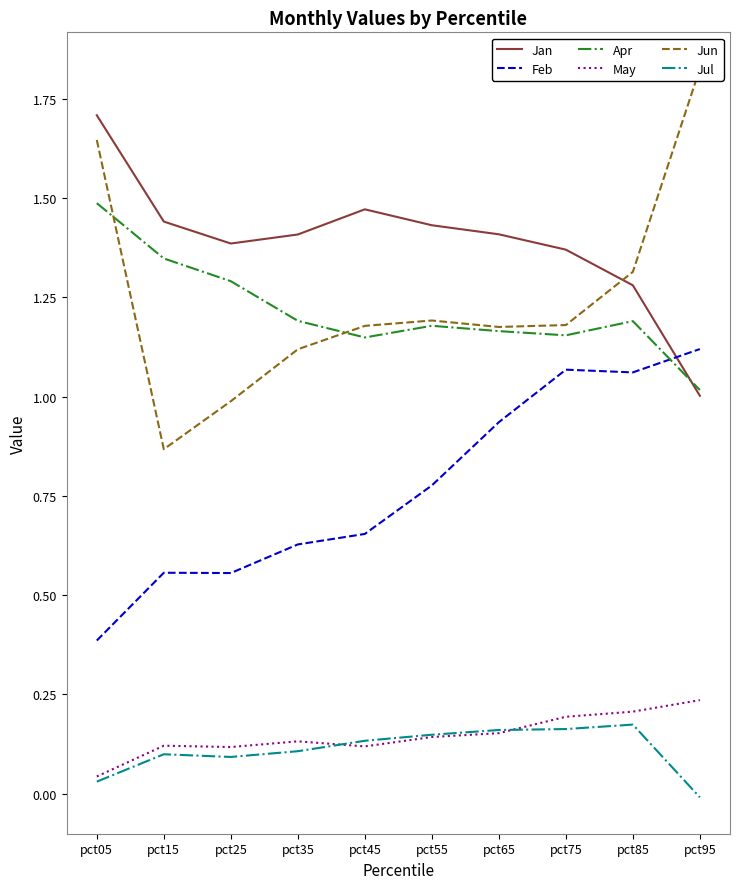

Reading left to right, list all the values displayed in this chart.

Jan: pct05=1.7	pct15=1.4	pct25=1.4	pct35=1.4	pct45=1.5	pct55=1.4	pct65=1.4	pct75=1.4	pct85=1.3	pct95=1.0
Feb: pct05=0.4	pct15=0.6	pct25=0.6	pct35=0.6	pct45=0.7	pct55=0.8	pct65=0.9	pct75=1.1	pct85=1.1	pct95=1.1
Apr: pct05=1.5	pct15=1.3	pct25=1.3	pct35=1.2	pct45=1.1	pct55=1.2	pct65=1.2	pct75=1.2	pct85=1.2	pct95=1.0
May: pct05=0.0	pct15=0.1	pct25=0.1	pct35=0.1	pct45=0.1	pct55=0.1	pct65=0.2	pct75=0.2	pct85=0.2	pct95=0.2
Jun: pct05=1.6	pct15=0.9	pct25=1.0	pct35=1.1	pct45=1.2	pct55=1.2	pct65=1.2	pct75=1.2	pct85=1.3	pct95=1.8
Jul: pct05=0.0	pct15=0.1	pct25=0.1	pct35=0.1	pct45=0.1	pct55=0.1	pct65=0.2	pct75=0.2	pct85=0.2	pct95=-0.0